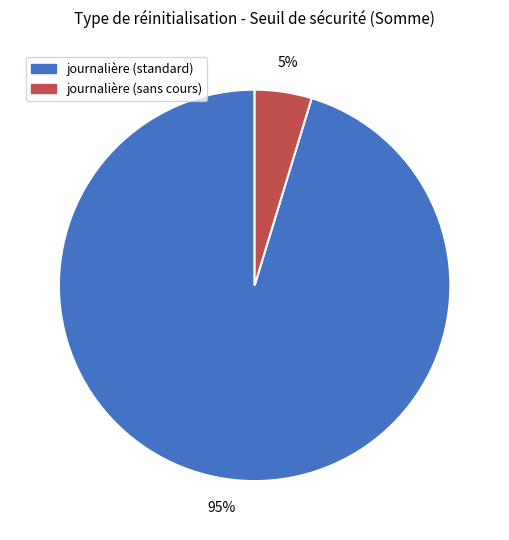

Count the number of slices in the pie.

2